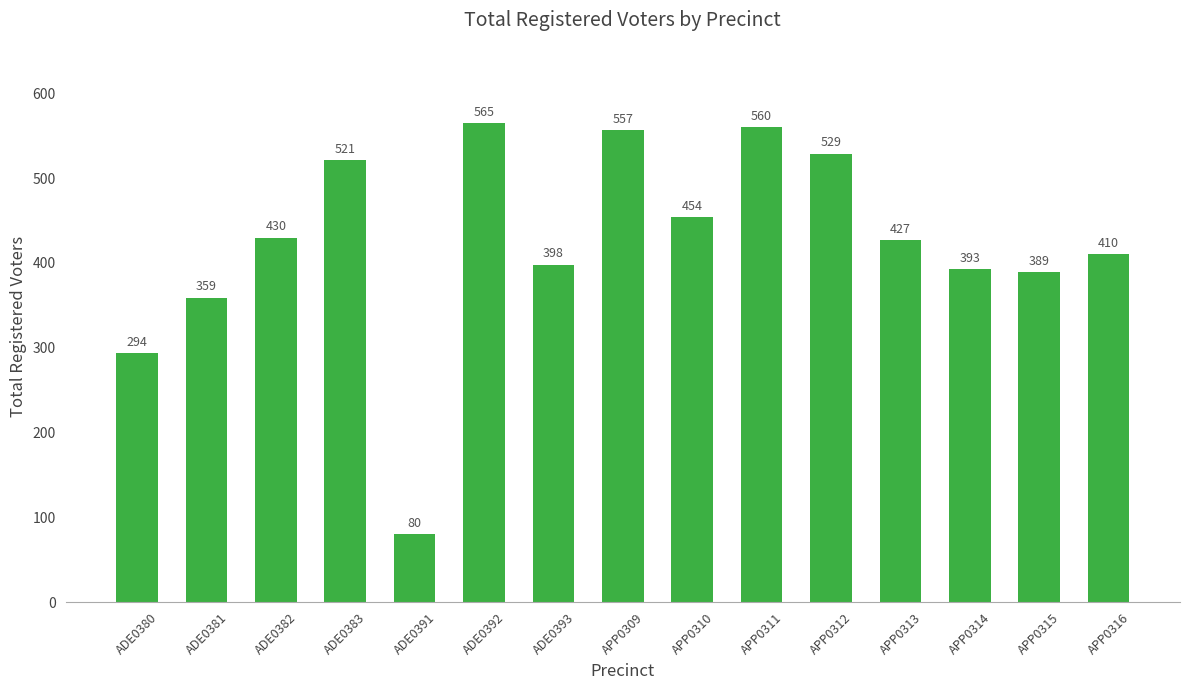

What is the average value?

424